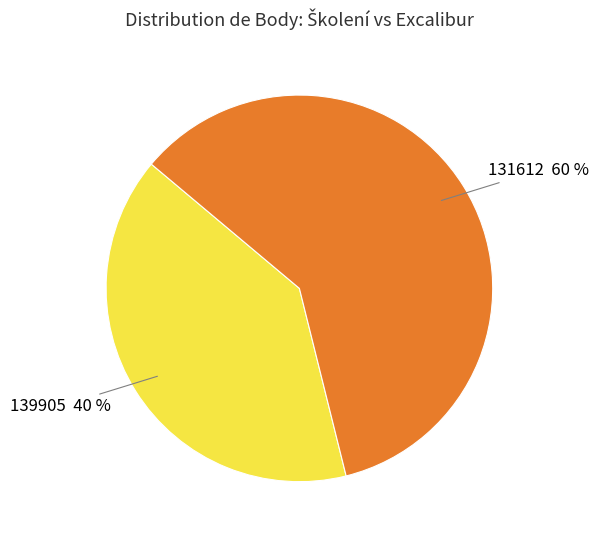

How many segments does this pie chart have?

2